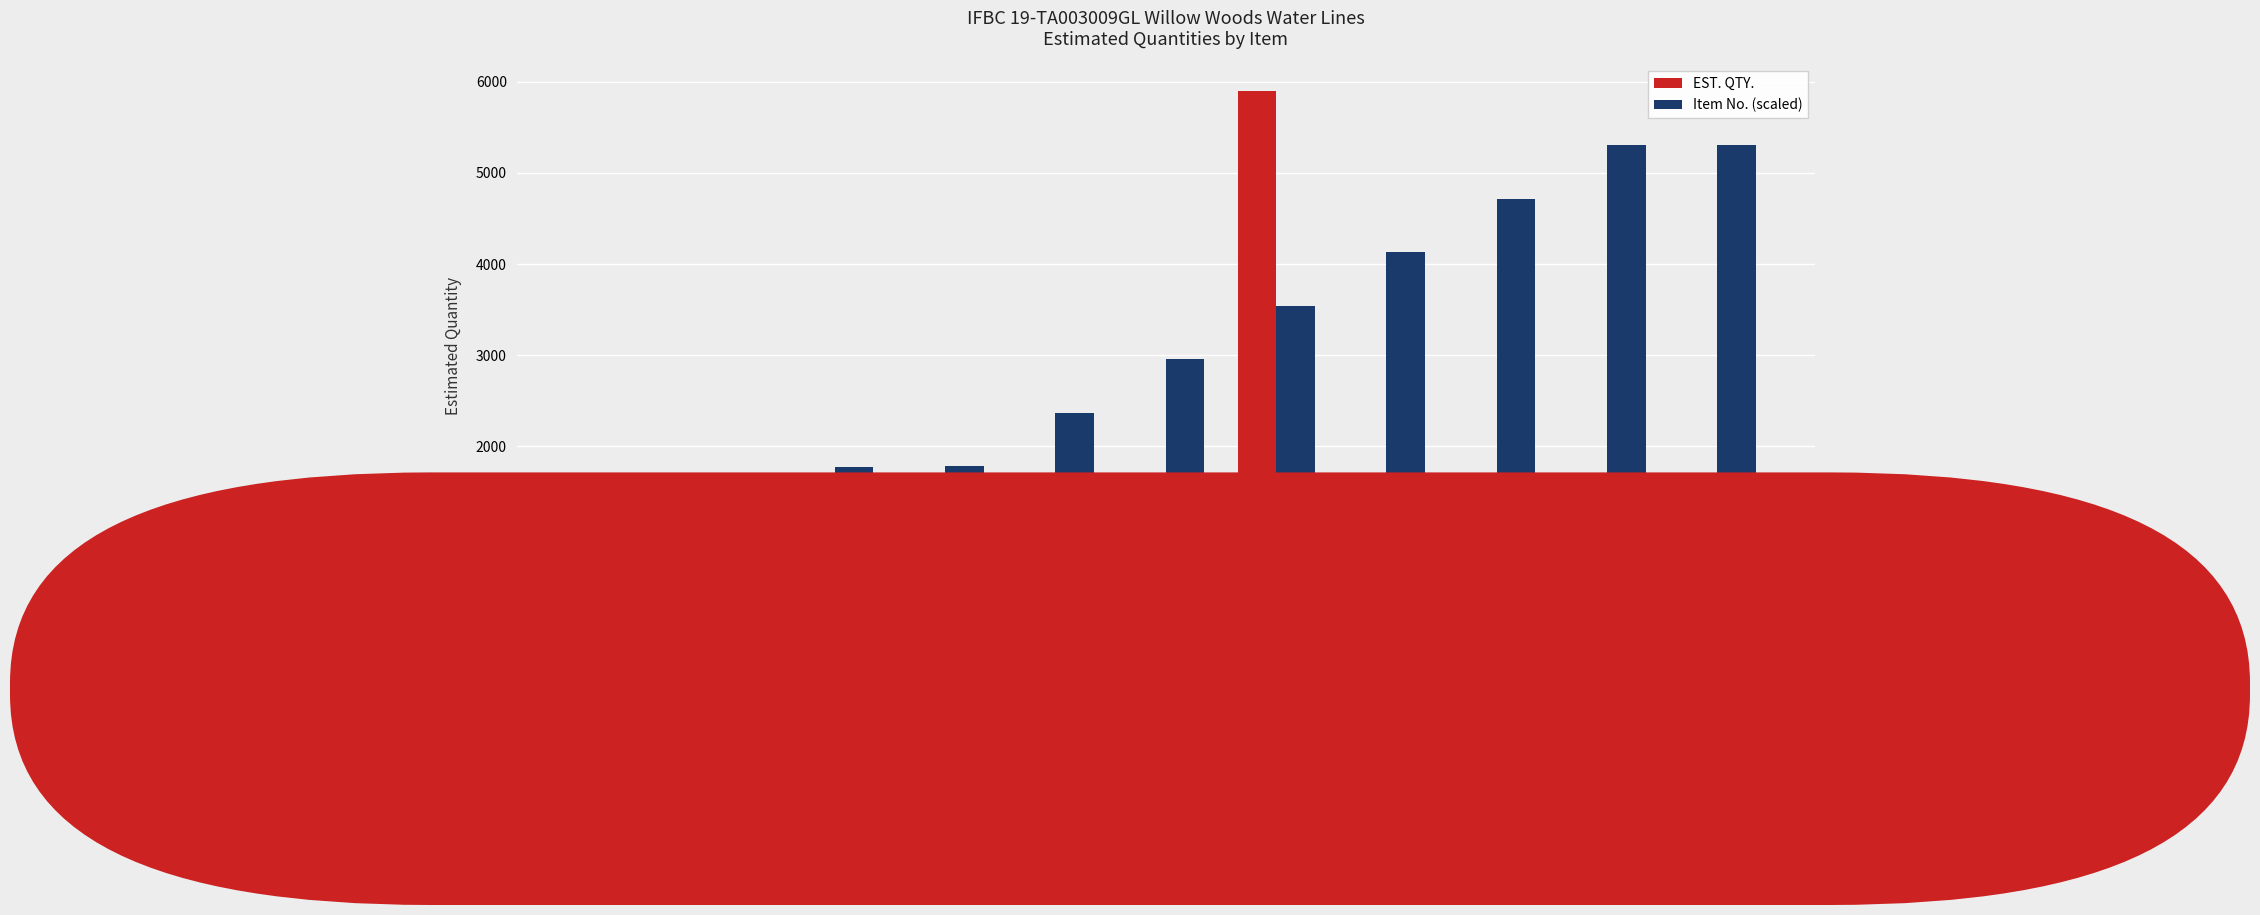

Which series has the largest total across all categories?

Item No. (scaled)